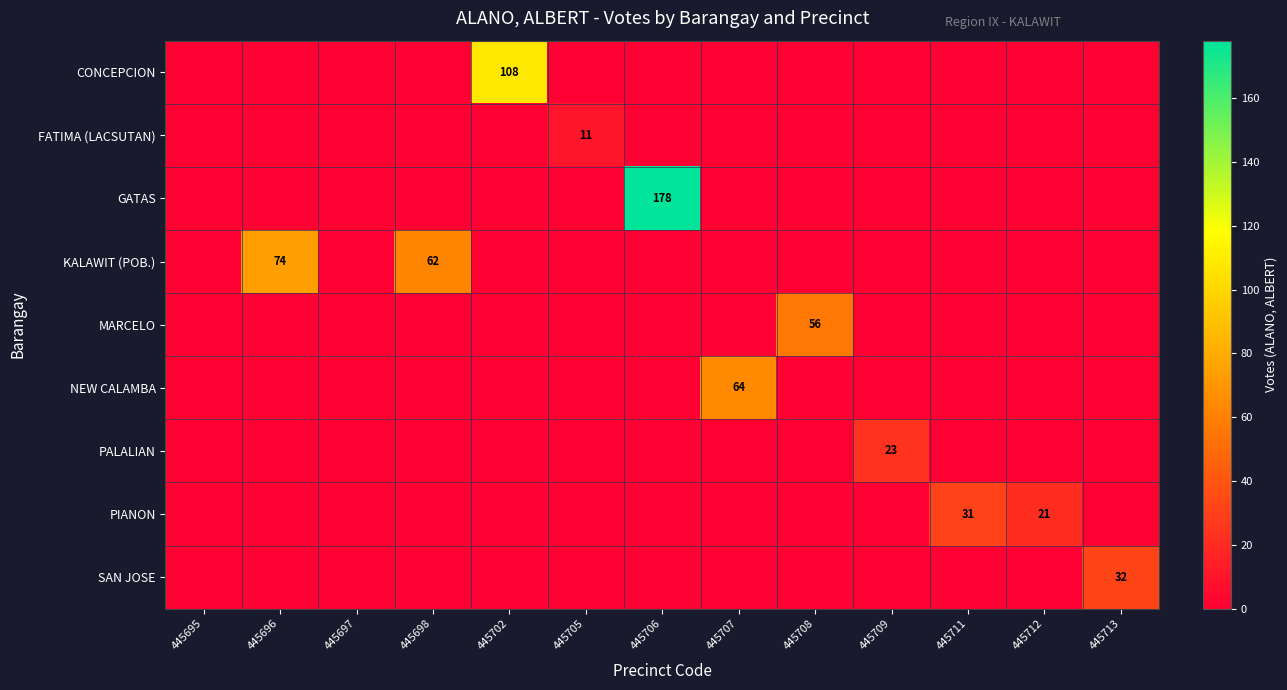

At how many categories does at least one series exceed 117?

1